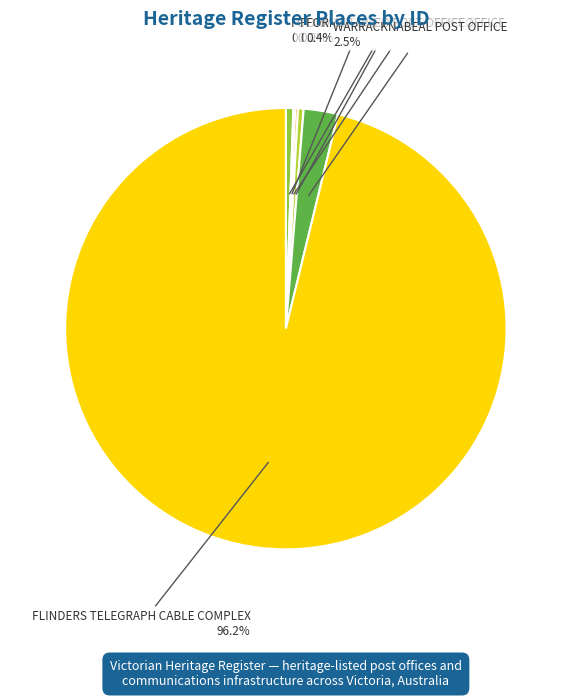

How much of the chart is everything except WARRACKNABEAL POST OFFICE?

97.5%